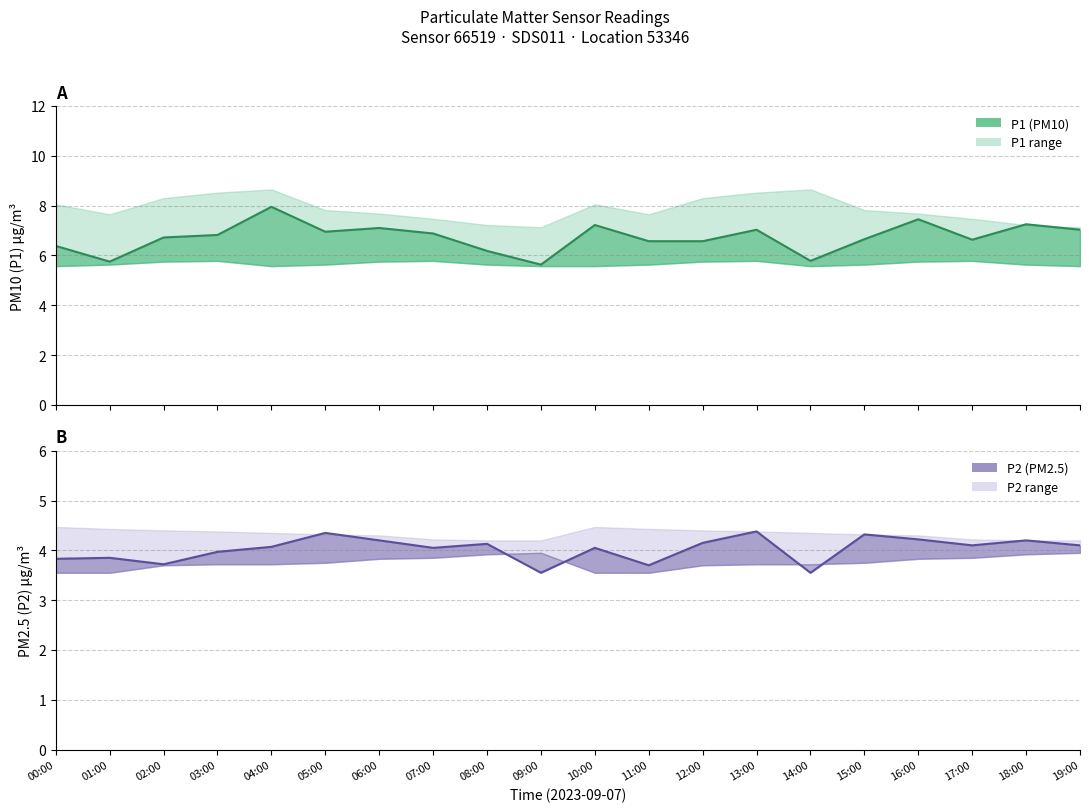

How many distinct data groups are displayed?

2